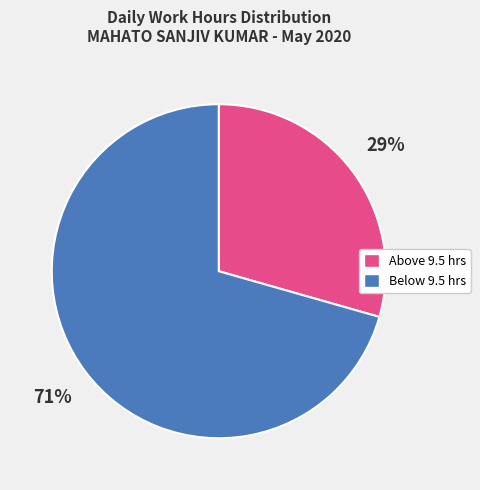

To the nearest percent, what percentage of the pie is Above 9.5 hrs?

29%